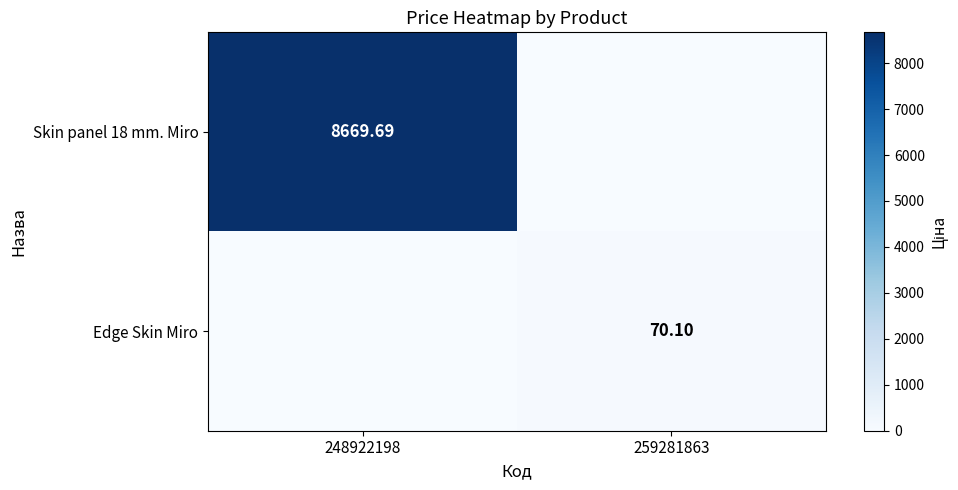

List the series in order of their peak value, lowest first.

Edge Skin Miro, Skin panel 18 mm. Miro